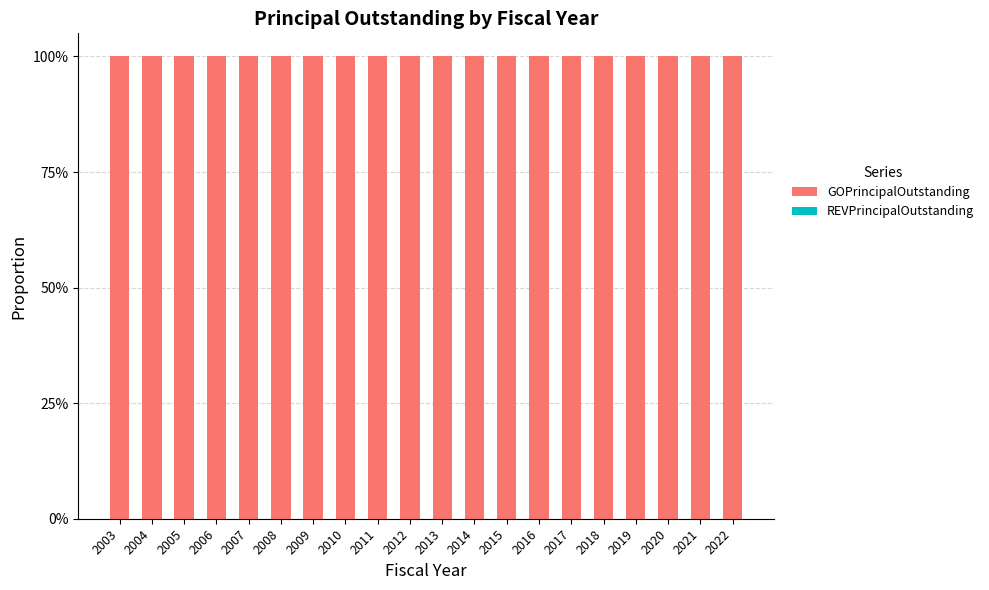

The value of REVPrincipalOutstanding at 2018 is 0. True or false?

True